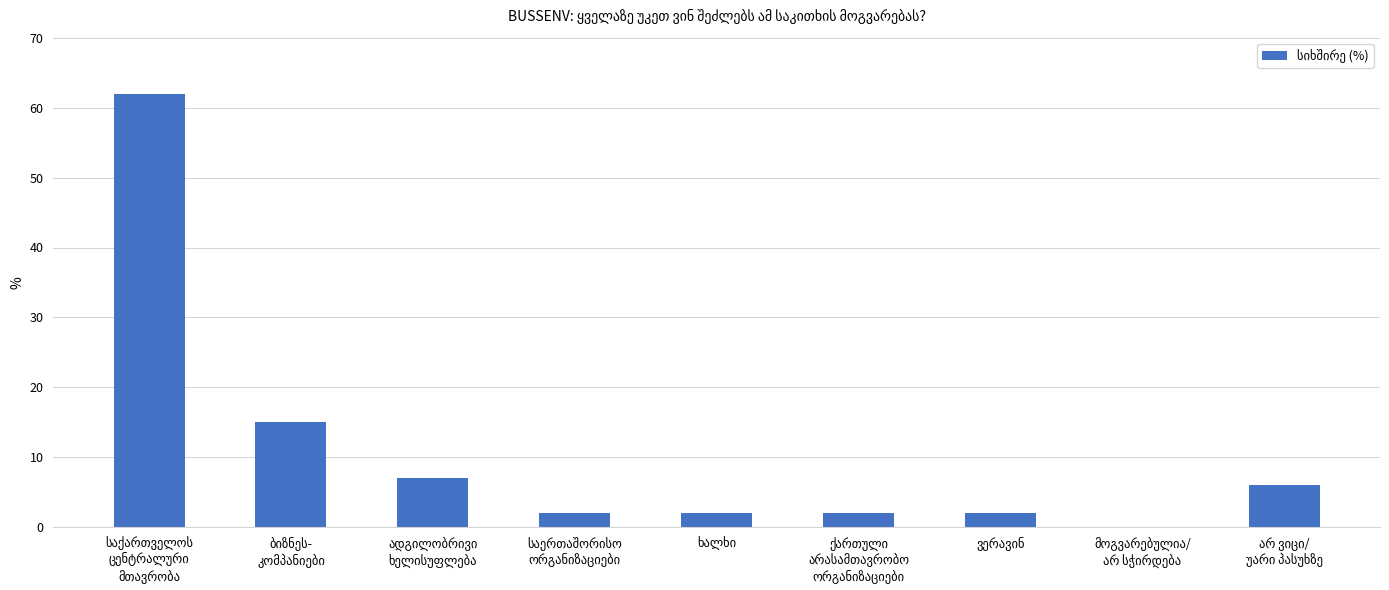

Count the number of data series in this chart.

1